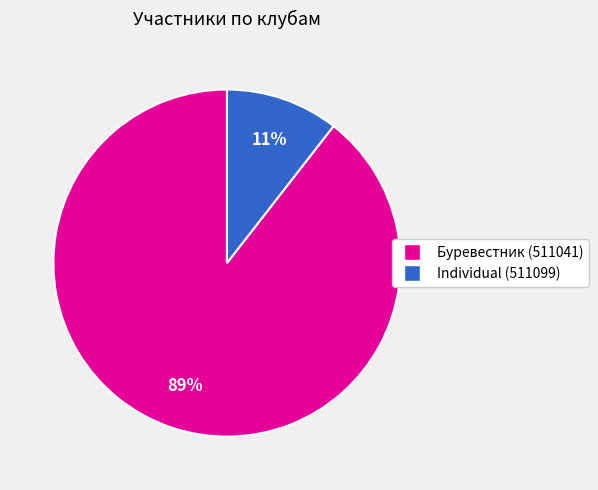

Which slice is the smallest?

Individual (511099)